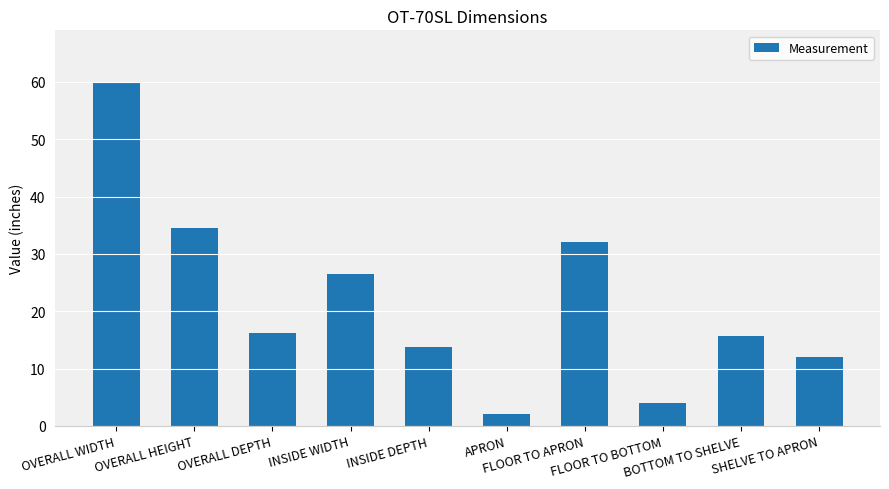

At which label is the value closest to 31?

FLOOR TO APRON